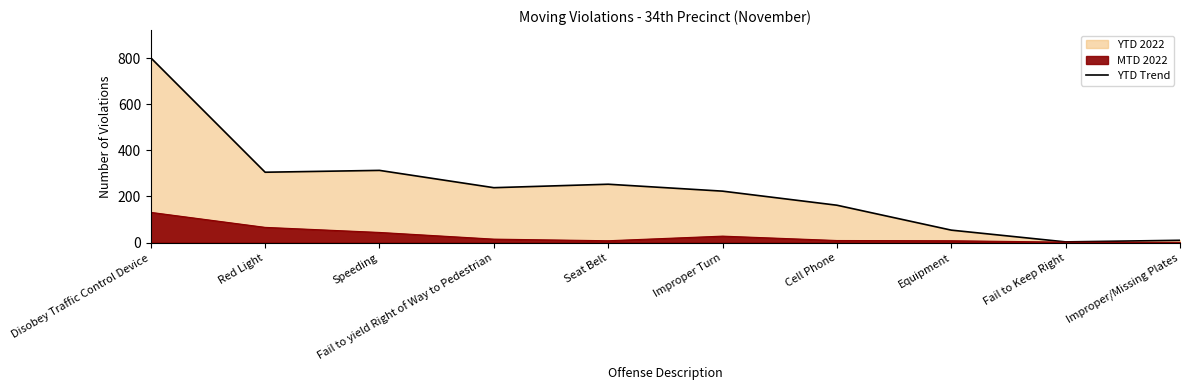

What is the value of the 9th point from the left?

3